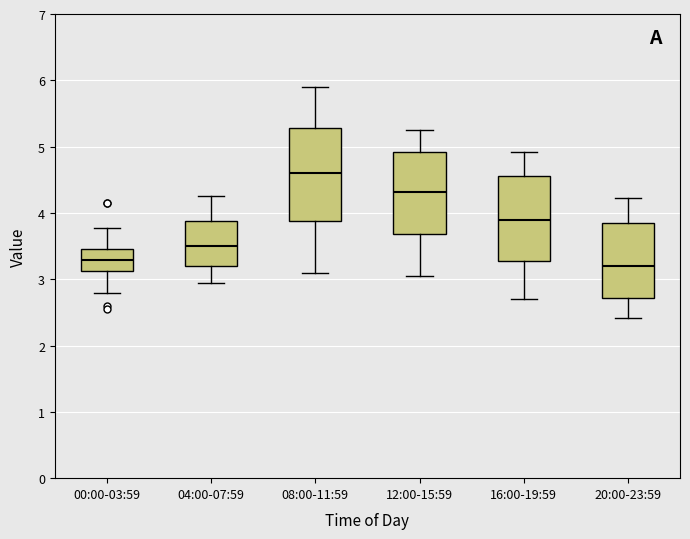

Reading left to right, transcribe this box plot: for each box, give where its median line is, the range the box spans, and where its two whiskers end, as read against the y-axis. The values are not printed on the chart, so give them approximately, as read against the axis.

00:00-03:59: median 3.3, box 3.1 to 3.5, whiskers 2.8 to 3.8
04:00-07:59: median 3.5, box 3.2 to 3.9, whiskers 3.0 to 4.3
08:00-11:59: median 4.6, box 3.9 to 5.3, whiskers 3.1 to 5.9
12:00-15:59: median 4.3, box 3.7 to 4.9, whiskers 3.1 to 5.3
16:00-19:59: median 3.9, box 3.3 to 4.6, whiskers 2.7 to 4.9
20:00-23:59: median 3.2, box 2.7 to 3.9, whiskers 2.4 to 4.2